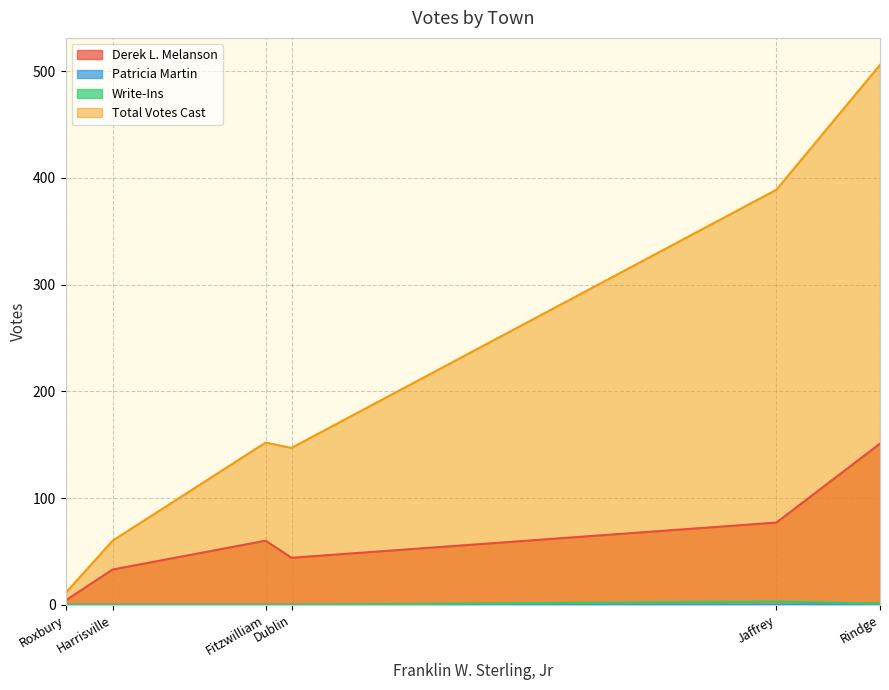

What is the total value across all series at Rindge?

659